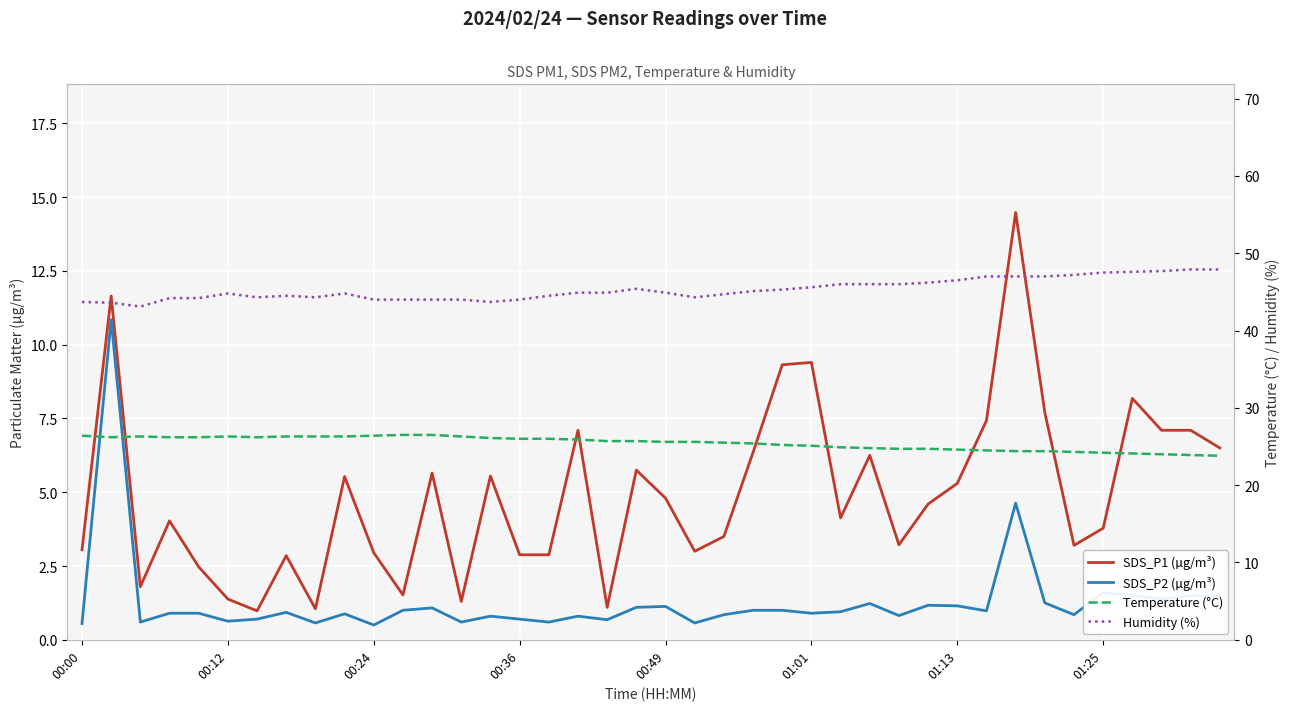

The value of Humidity (%) at 27 is 10.5. True or false?

False